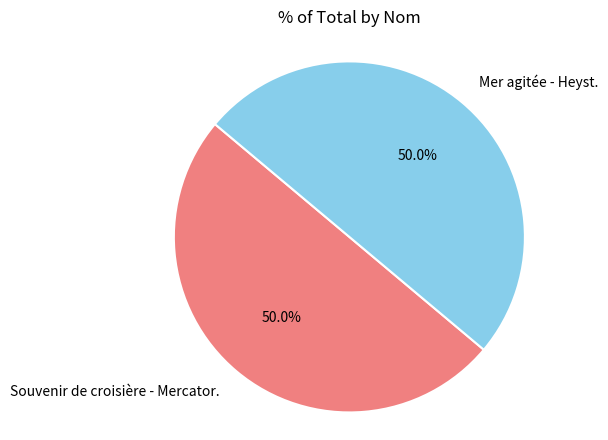

How much of the chart is everything except Mer agitée - Heyst.?

50.0%